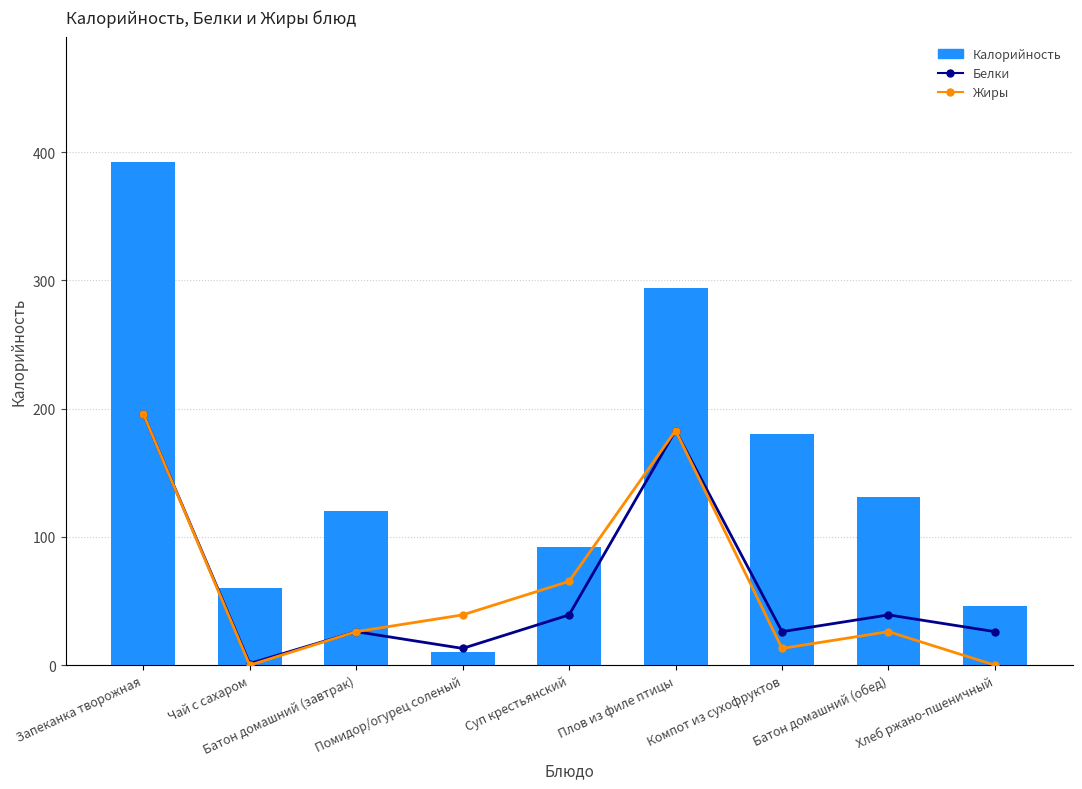

What is the spread (max minus min) of values at Плов из филе птицы?

280.0